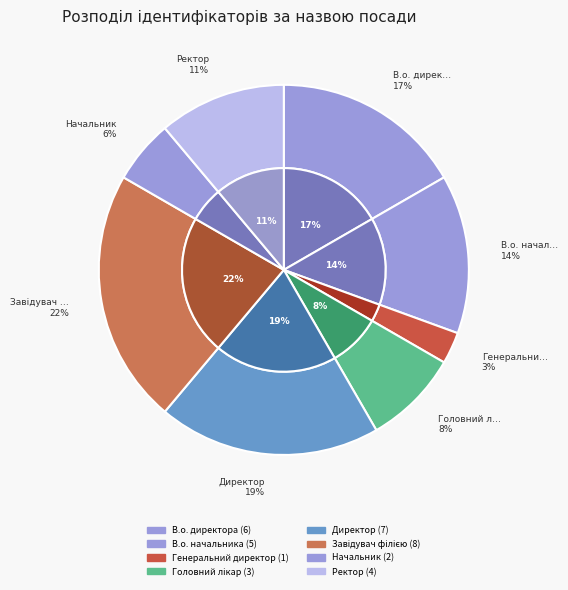

To the nearest percent, what is the difference between the largest and smallest slice percentages?

19%